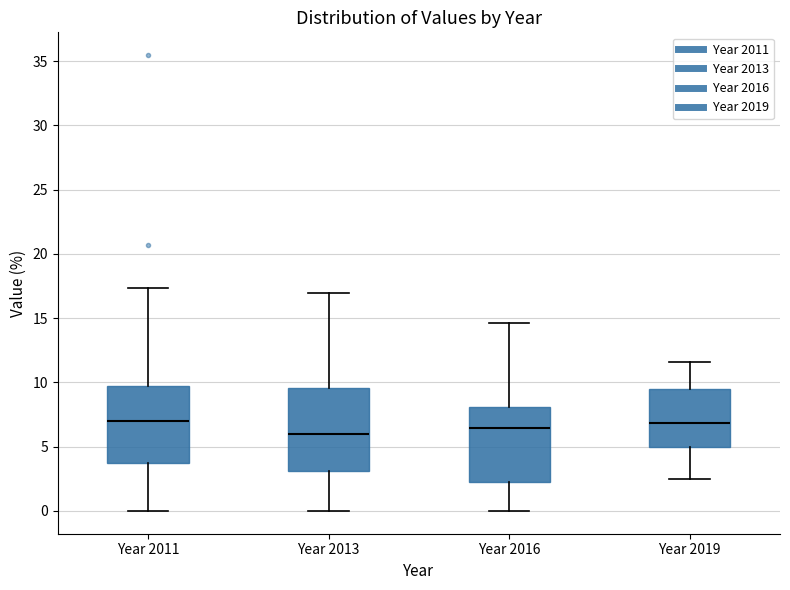

Comparing the boxes themselves (not the whiskers), which one is the tallest?

Year 2013